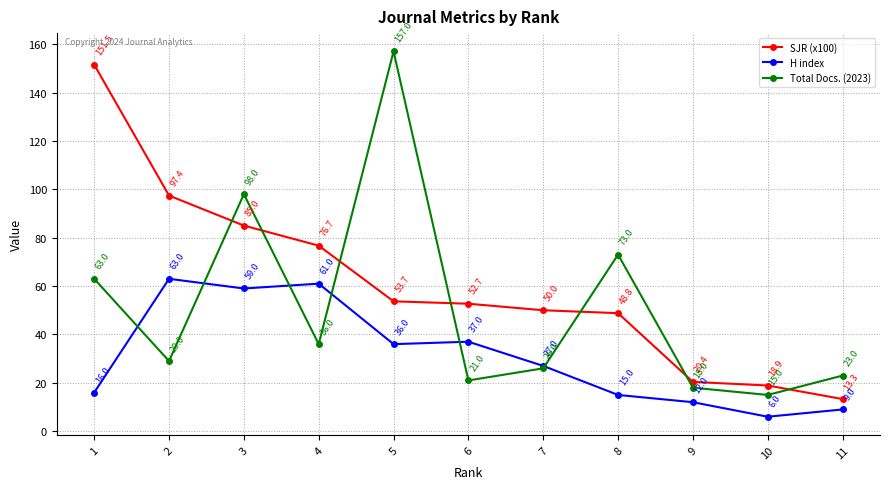

How many series are shown in this chart?

3